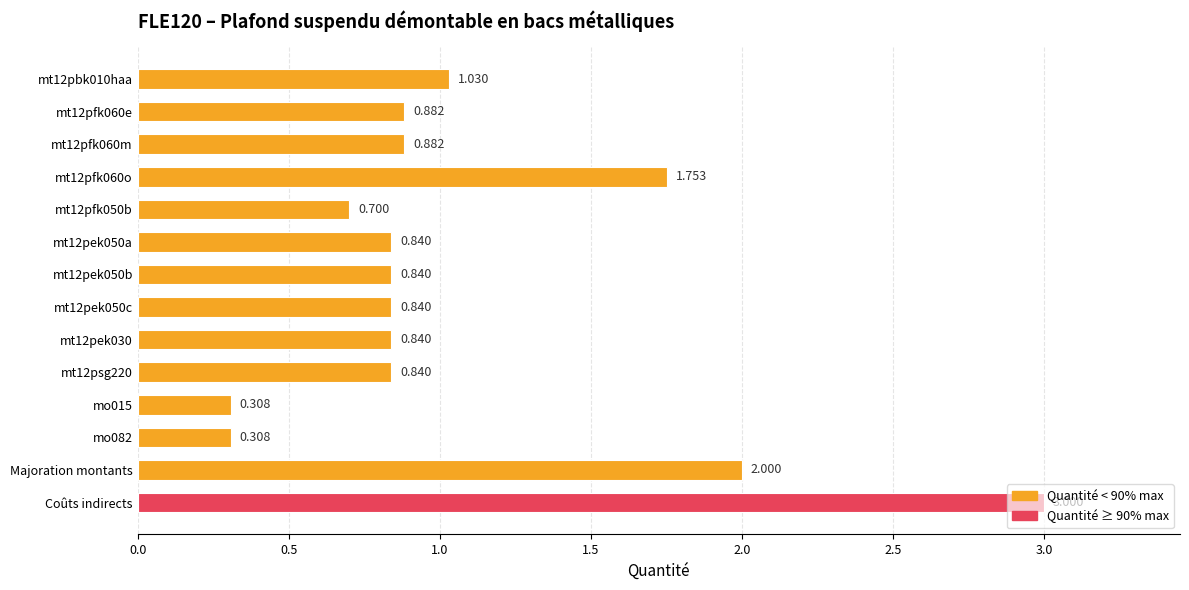

Which category has the highest value across all series?

Coûts indirects